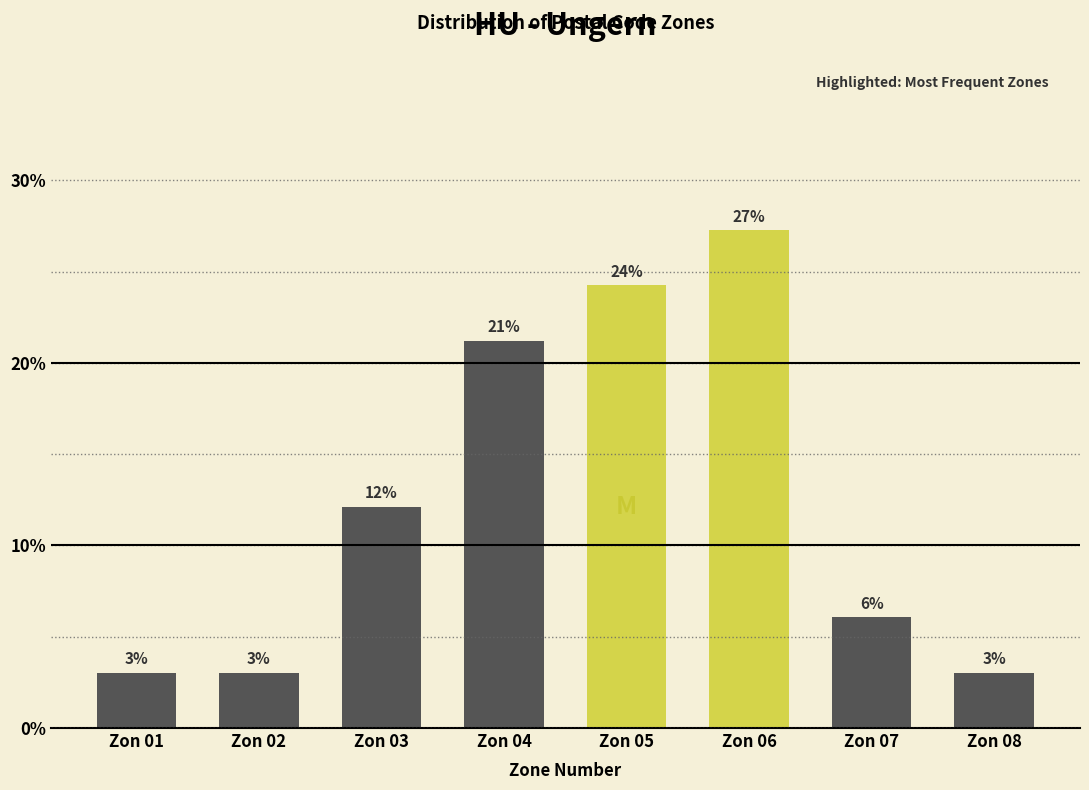

How many bars are there in total?

8